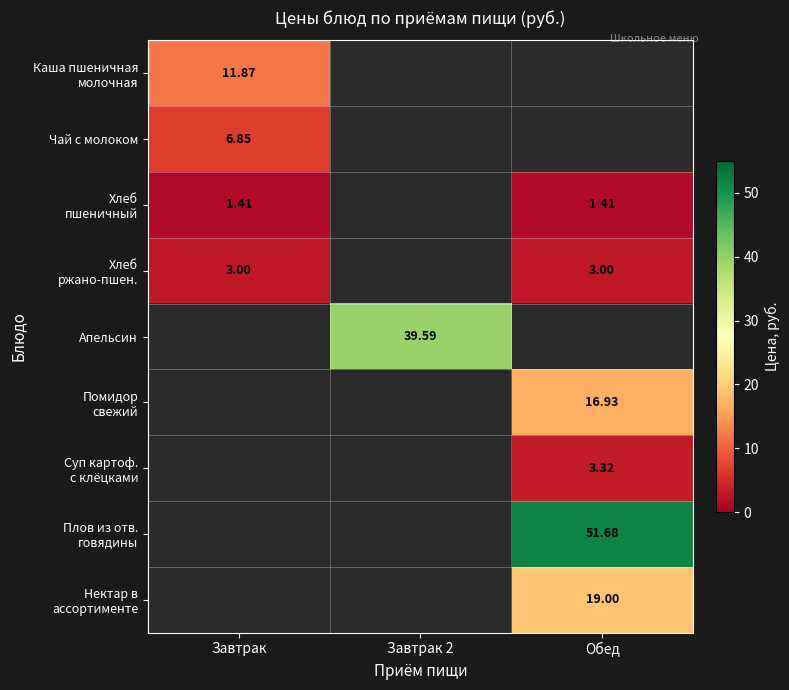

The value of Суп картоф. с клёцками at Обед is 2.3. True or false?

False